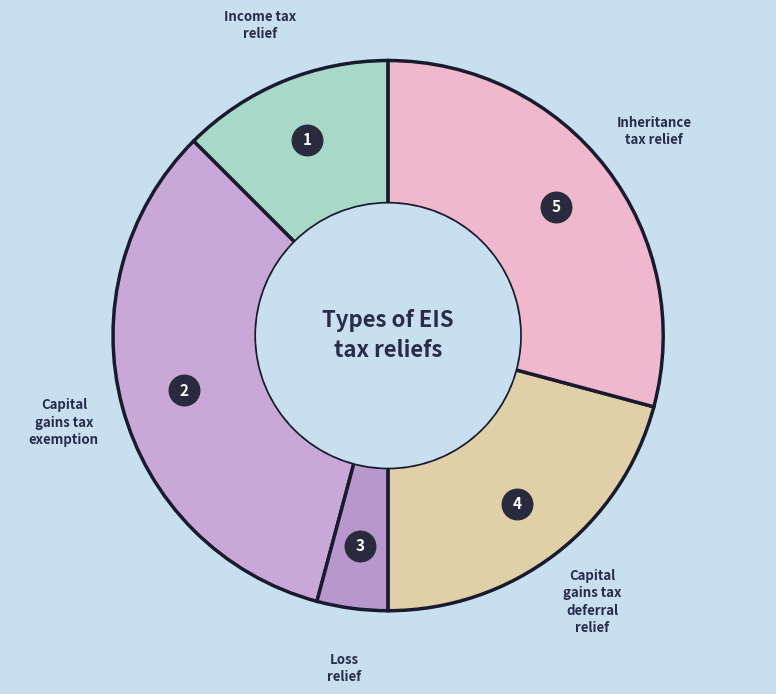

Is the sum of Capital gains tax exemption and Capital gains tax deferral relief greater than half?

Yes